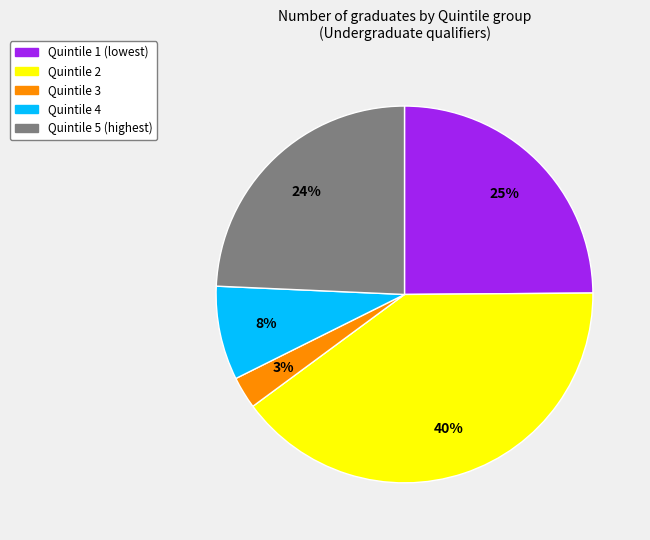

How many segments does this pie chart have?

5